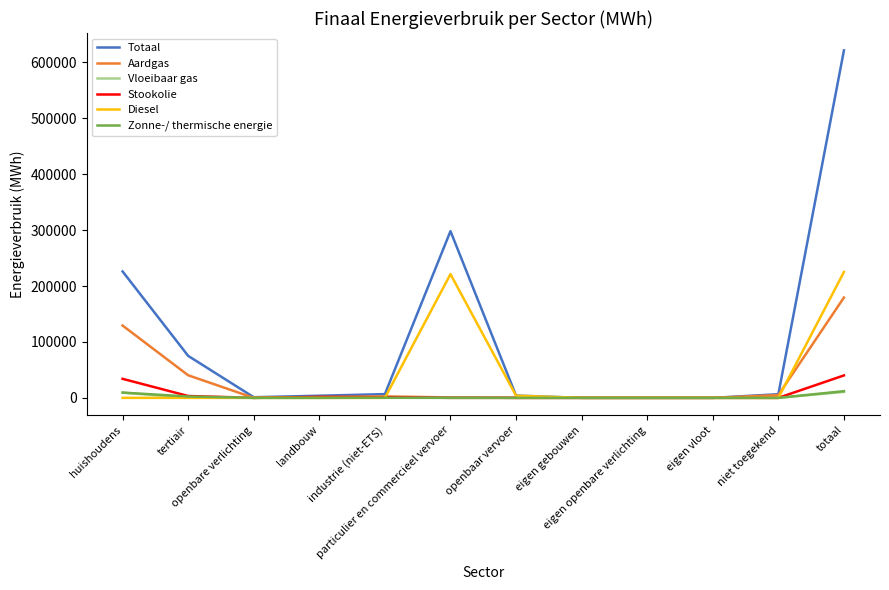

Which series has the widest spread of values?

Totaal